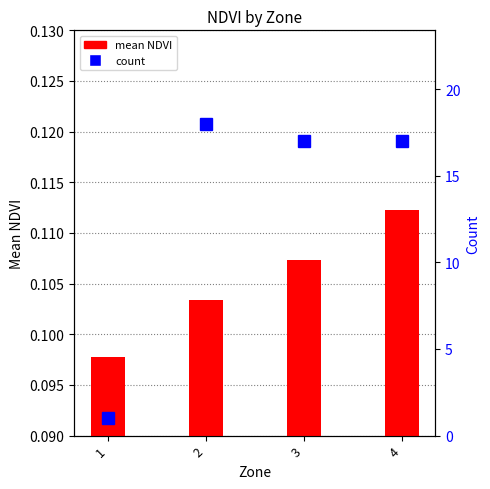

What is the average value of the count series?

13.2